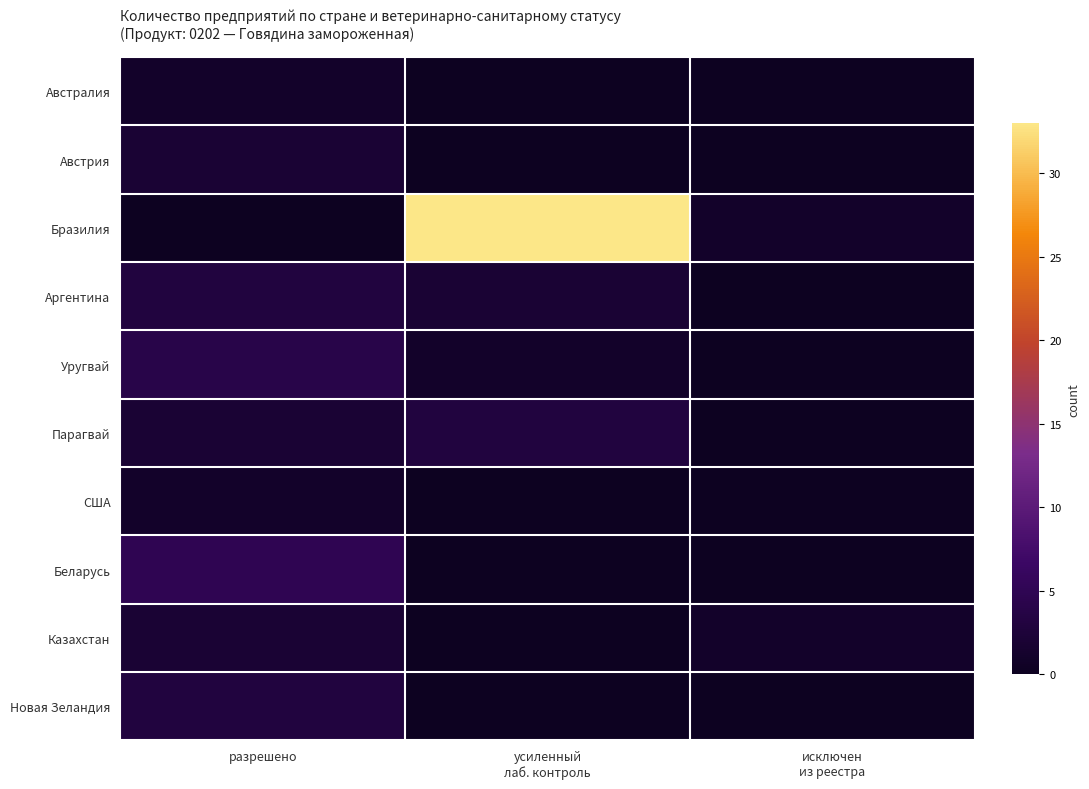

At усиленный лаб. контроль, list the series in order from smallest to largest.

Австралия, Австрия, США, Беларусь, Казахстан, Новая Зеландия, Уругвай, Аргентина, Парагвай, Бразилия